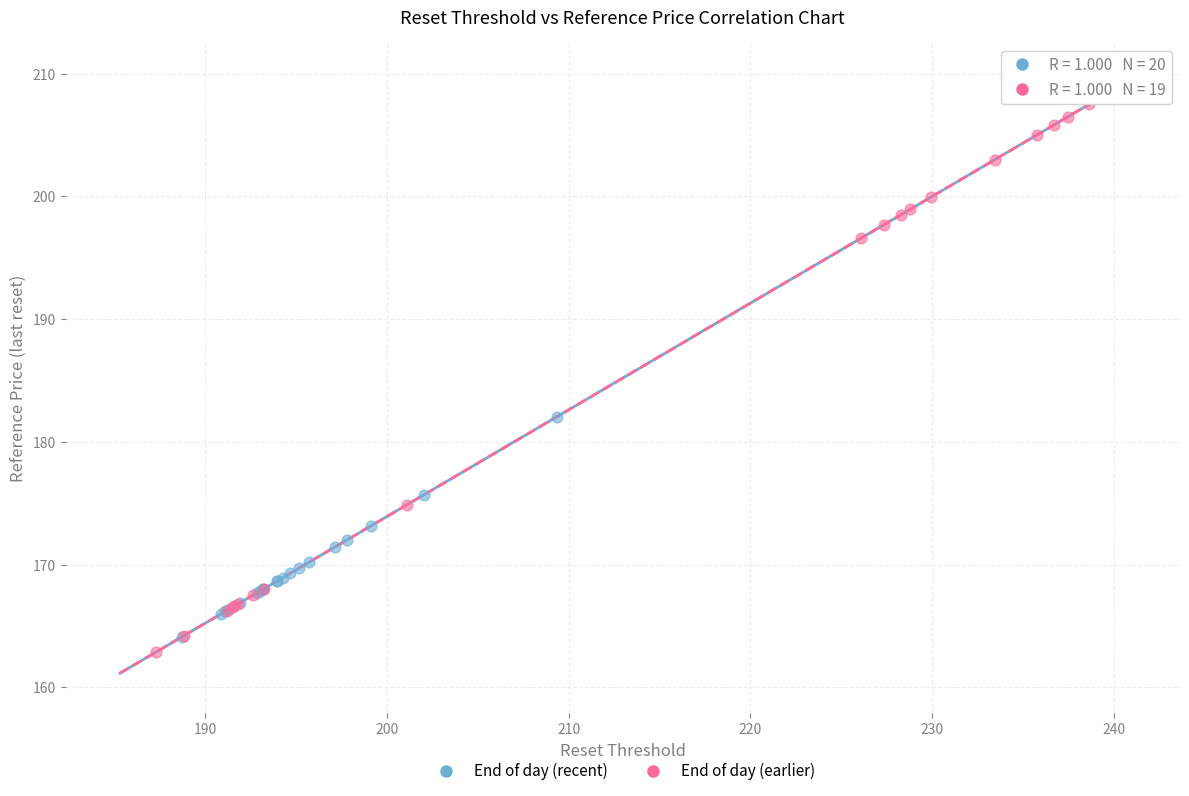

Which series has the largest Y range (max minus min)?

End of day (earlier)